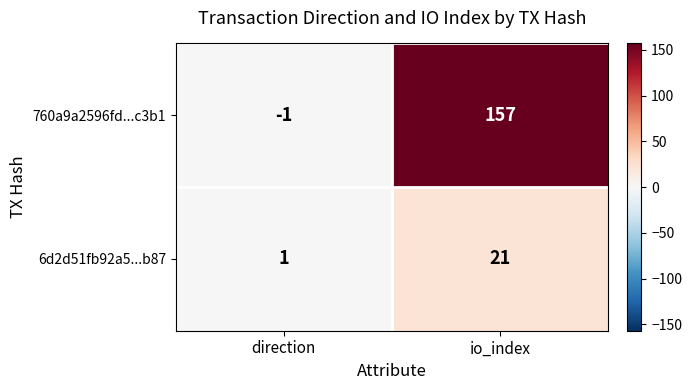

What is the average value of the 760a9a2596fd...c3b1 series?

78